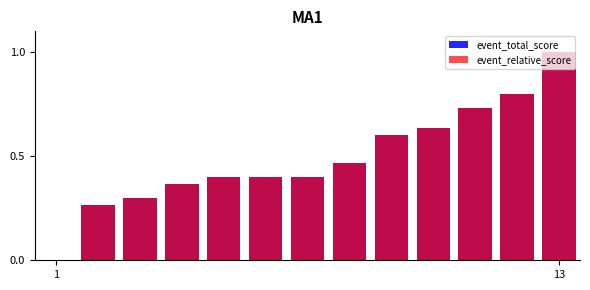

How many categories are shown in the chart?

13